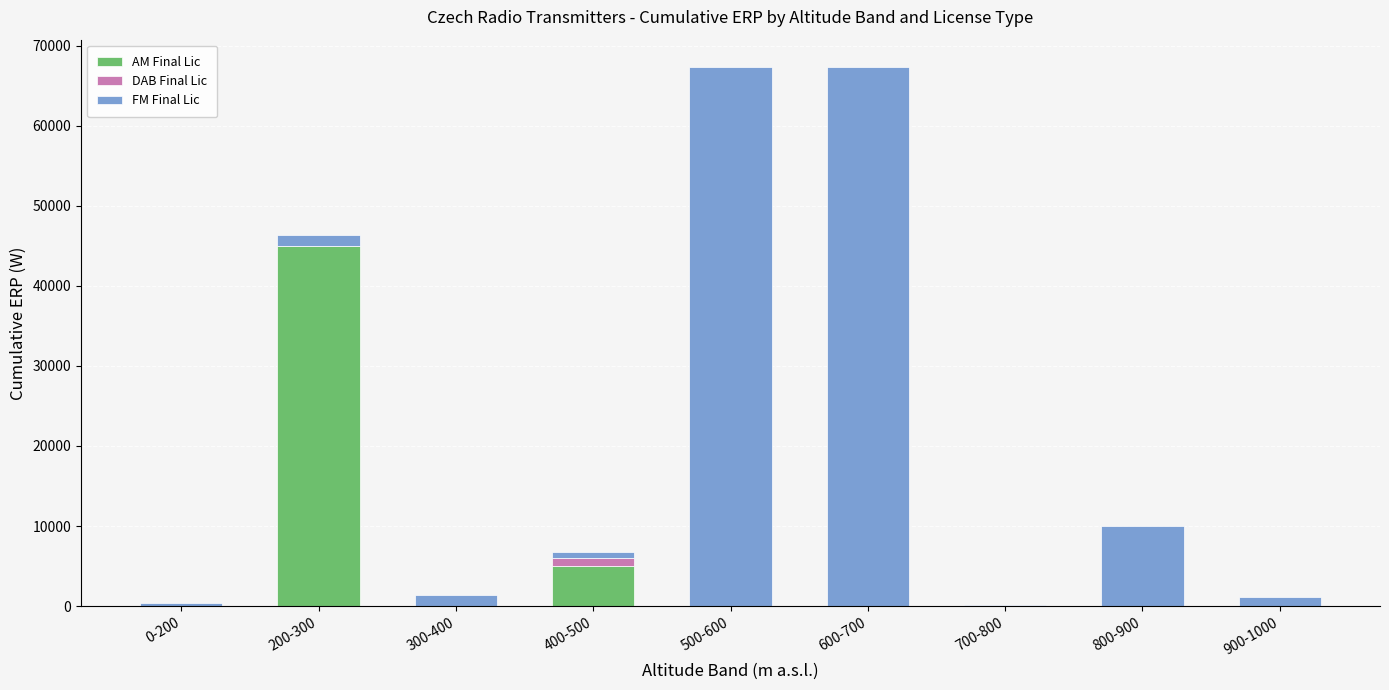

What is the difference between the AM Final Lic values at 200-300 and 900-1000?

44963